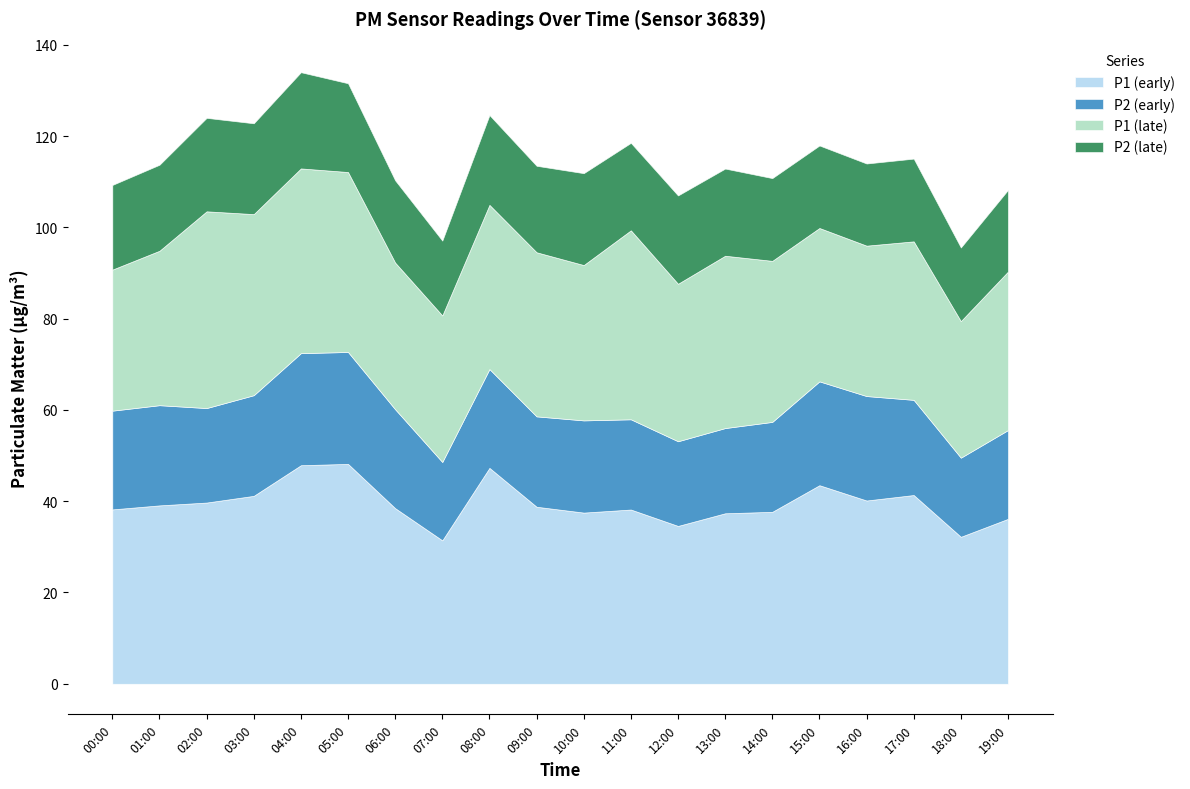

Which has a higher value, 12:00 or 04:00?

04:00